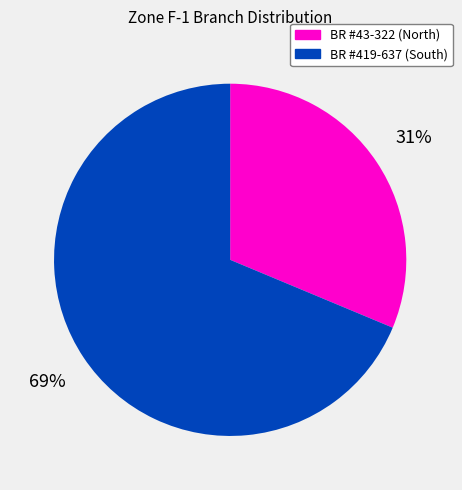

To the nearest percent, what portion does BR #43-322 (North) represent?

31%